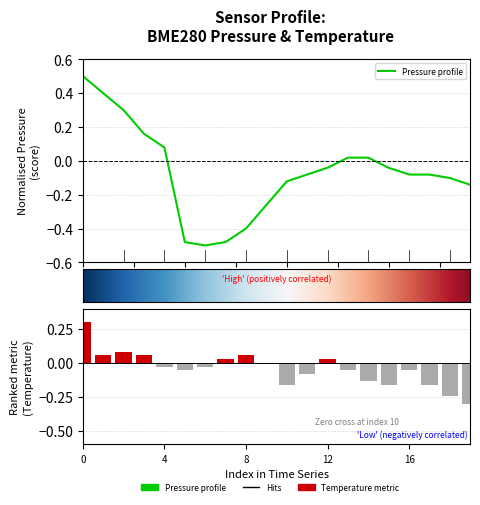

How many values in temperature are below zero?

13